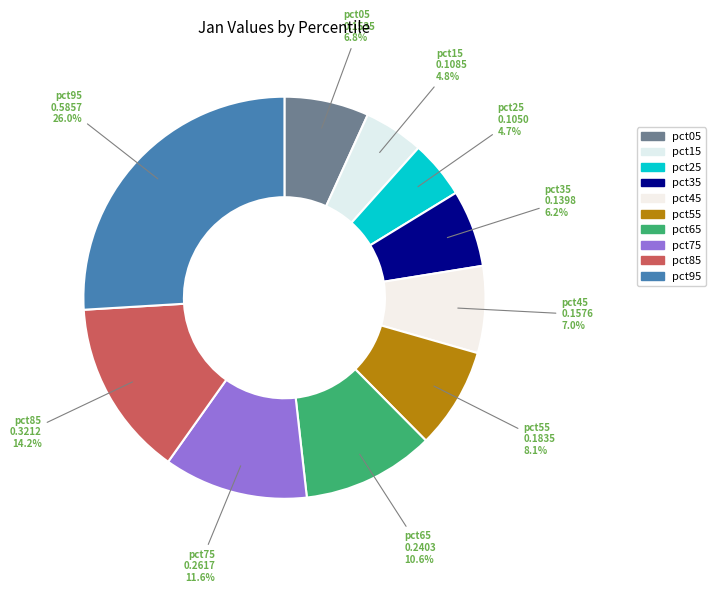

How many slices are in this pie chart?

10